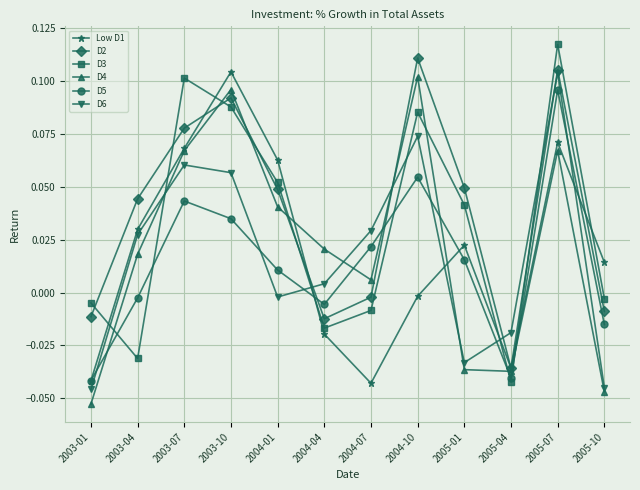

Which series has the largest total across all categories?

D2